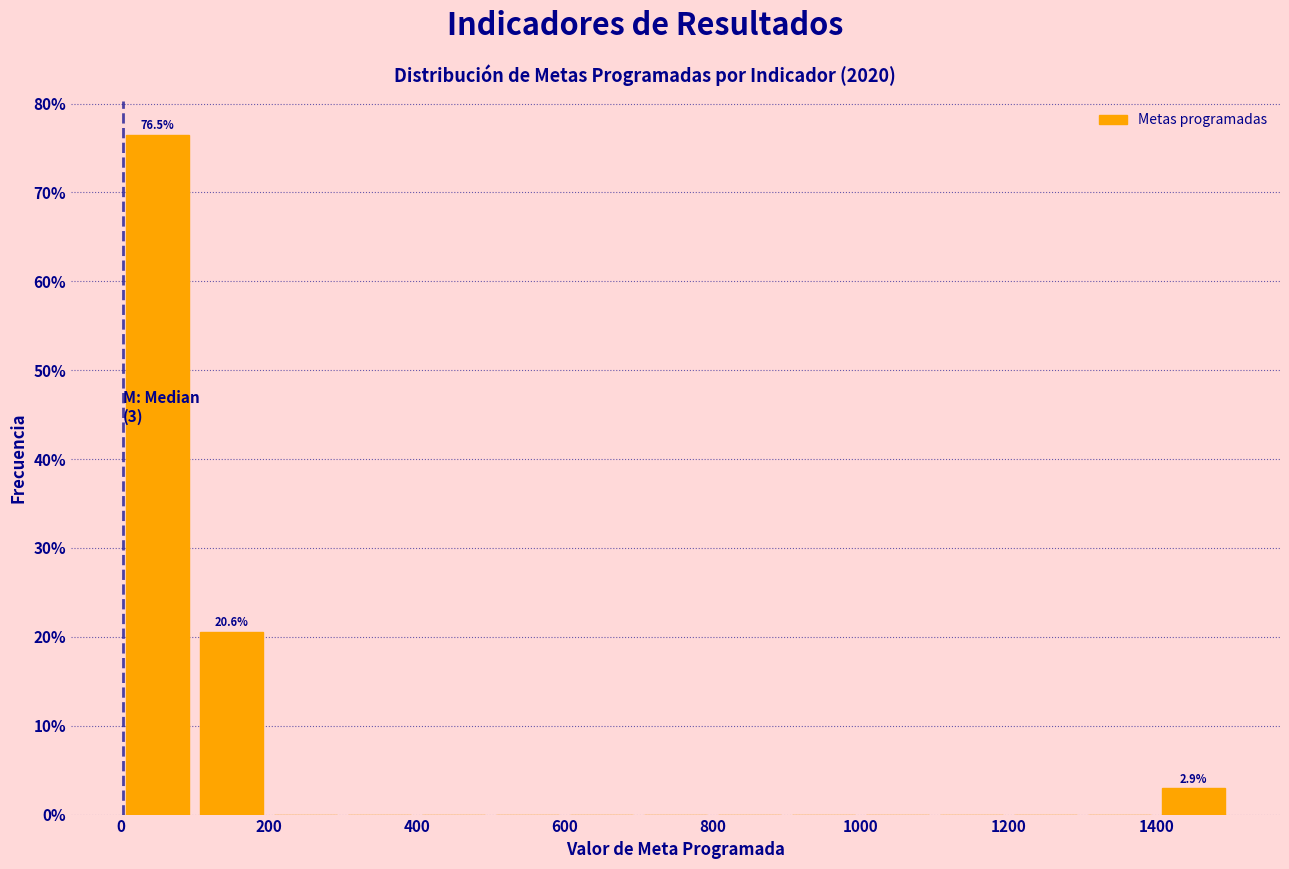

Which range on the x-axis has the tallest bar?

0 to 100